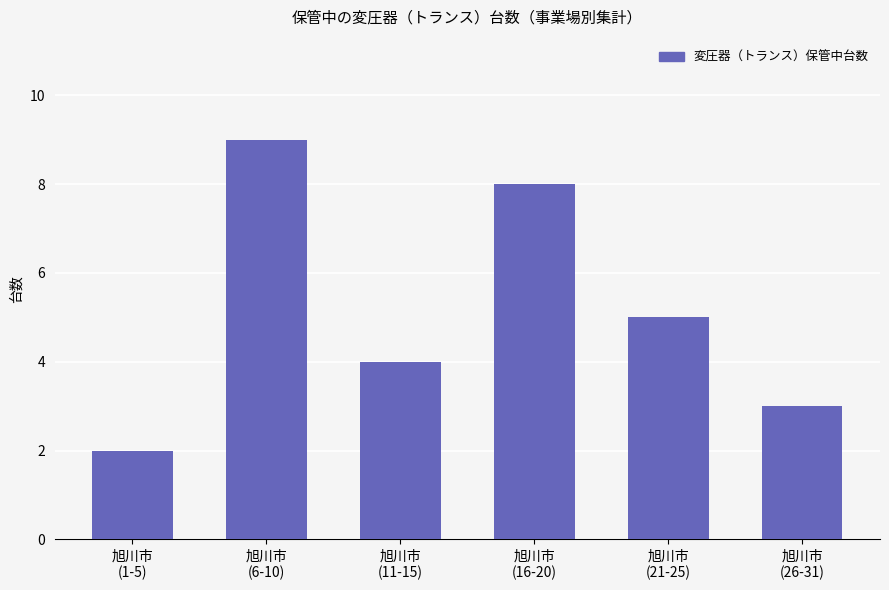

List the labels in order of value, largest first.

旭川市
(6-10), 旭川市
(16-20), 旭川市
(21-25), 旭川市
(11-15), 旭川市
(26-31), 旭川市
(1-5)